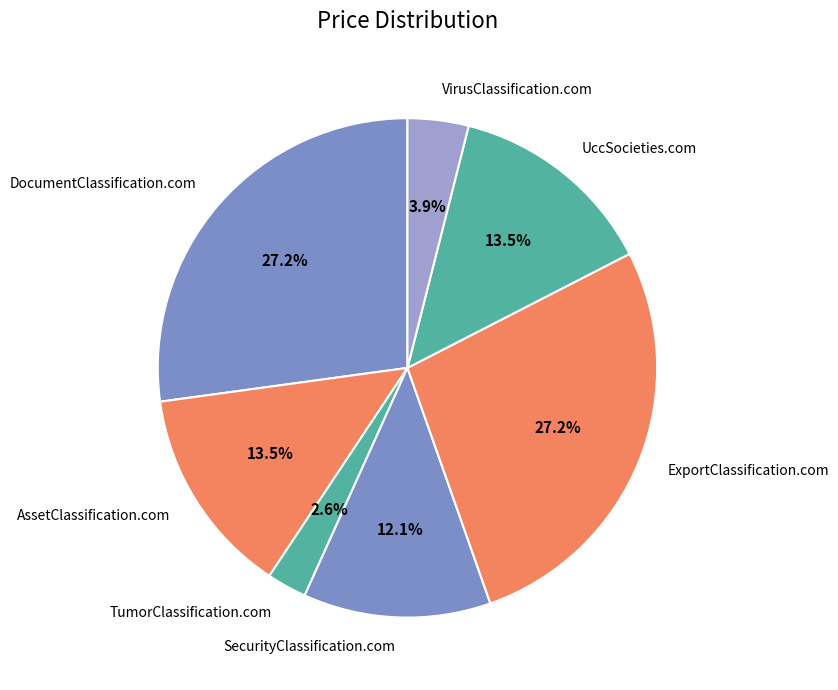

Is it true that SecurityClassification.com is 12% of the pie?

True